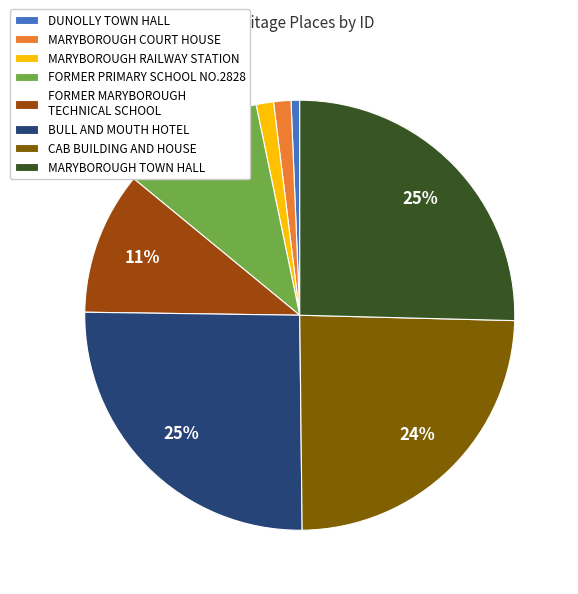

Between BULL AND MOUTH HOTEL and FORMER MARYBOROUGH TECHNICAL SCHOOL, which is larger?

BULL AND MOUTH HOTEL